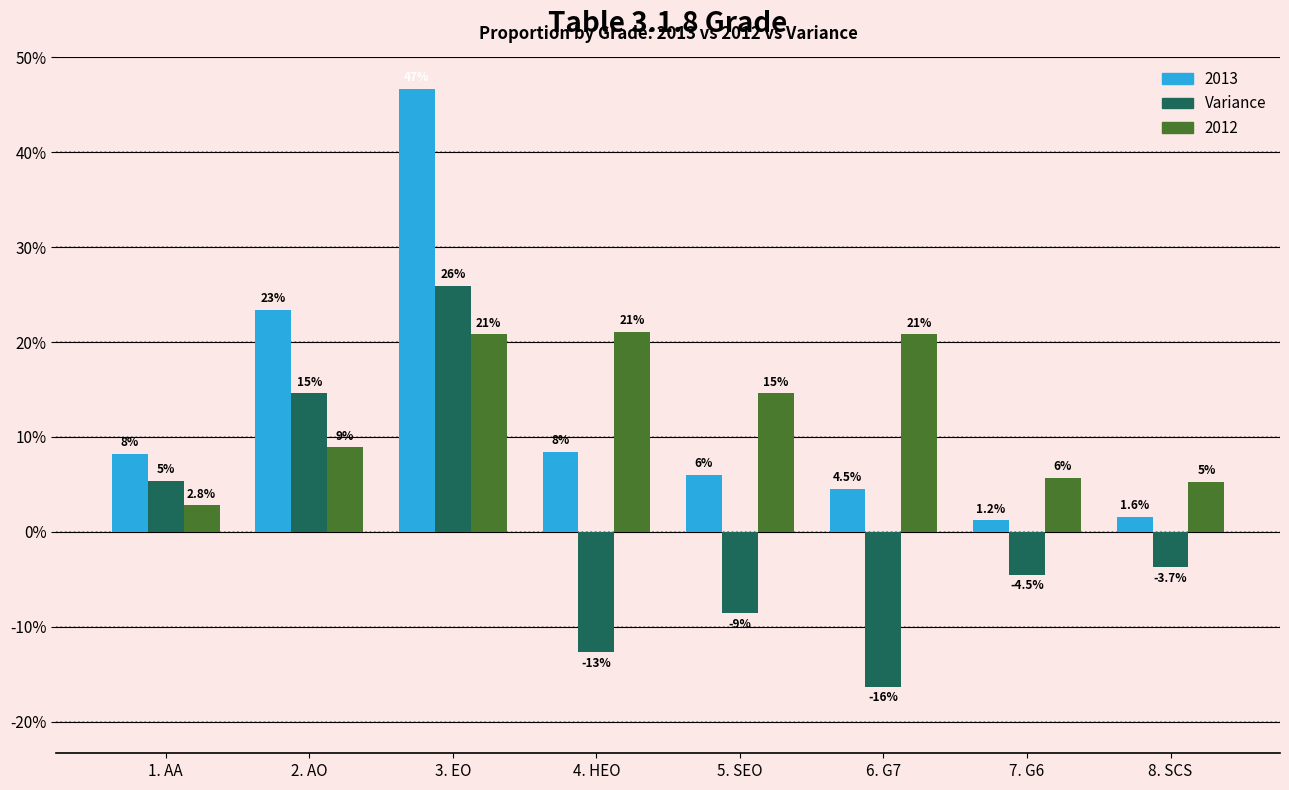

What are all the series names shown in the legend?

2013, Variance, 2012